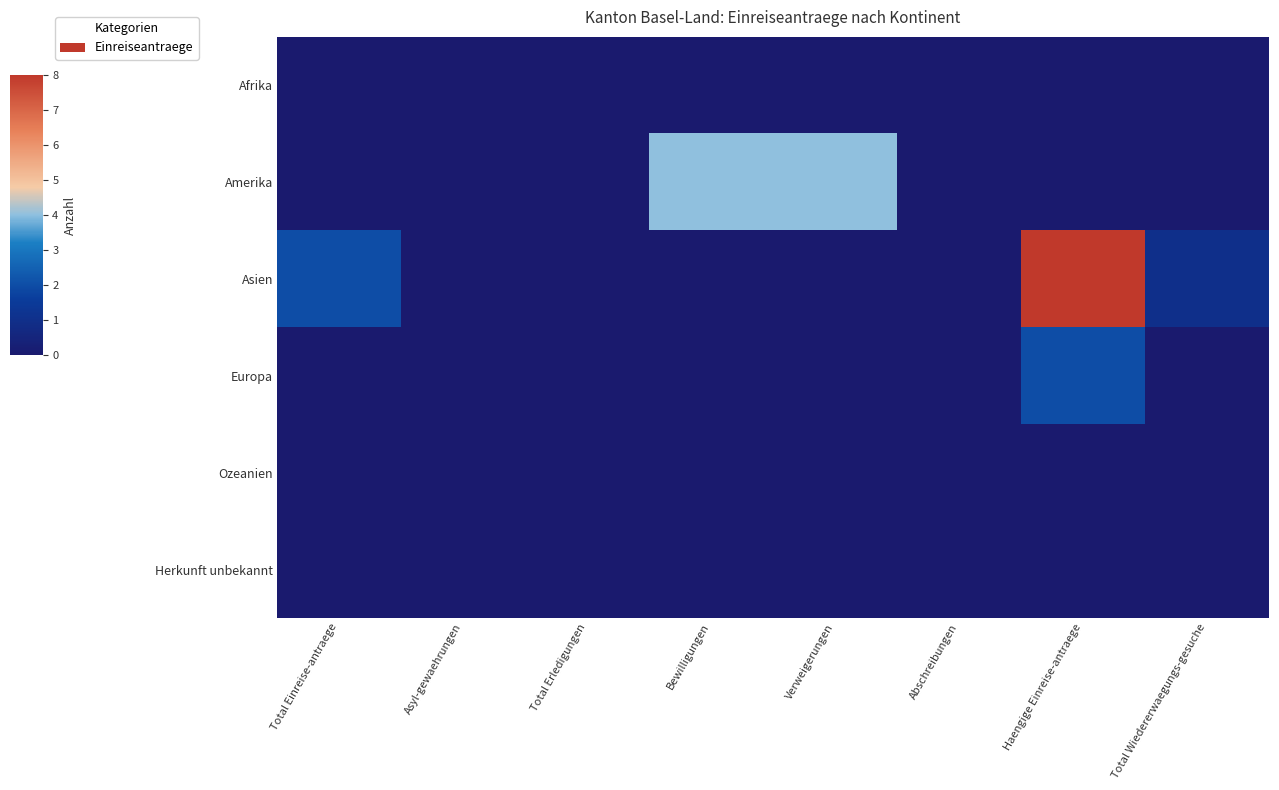

At Total Erledigungen, list the series in order from smallest to largest.

Afrika, Amerika, Asien, Europa, Ozeanien, Herkunft unbekannt